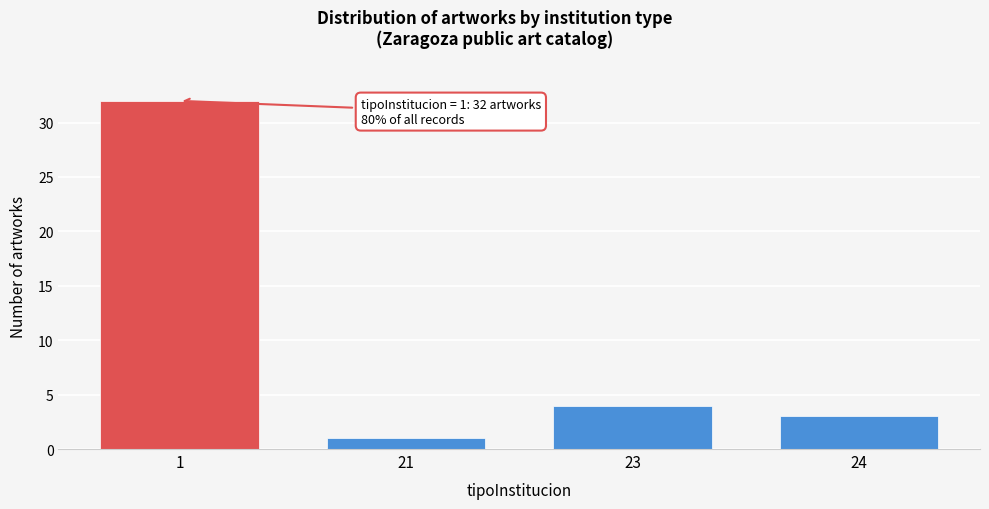

Reading right to left, transcribe all the data shown in this chart.

24=3	23=4	21=1	1=32